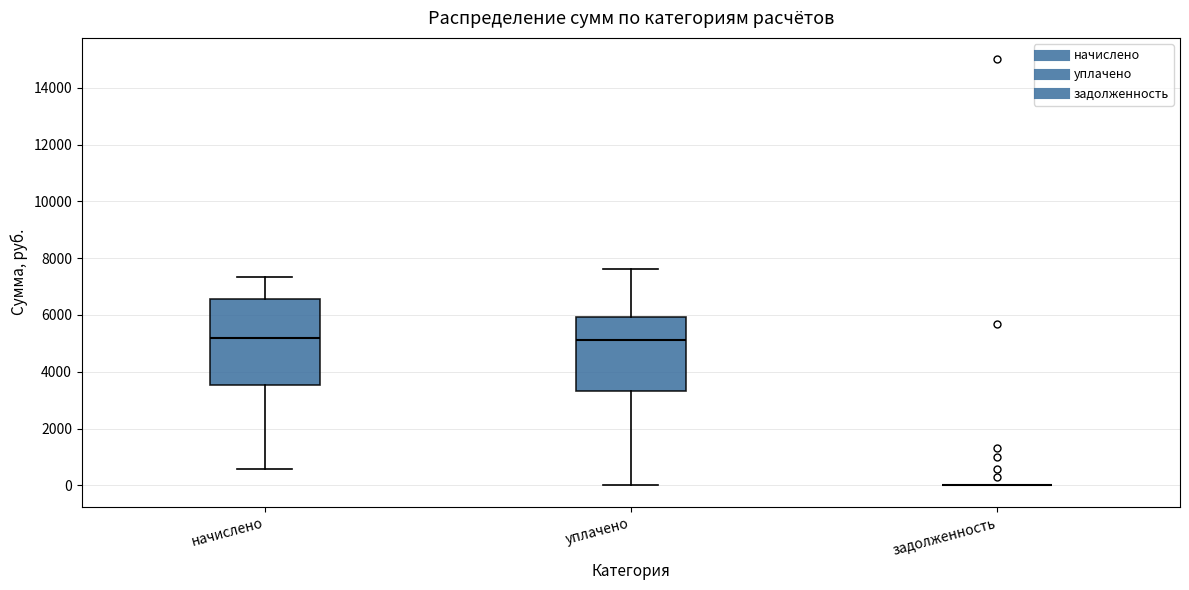

Where does the median line of the box for уплачено sit on the y-axis? The values are not printed on the chart, so give them approximately, as read against the axis.

5200